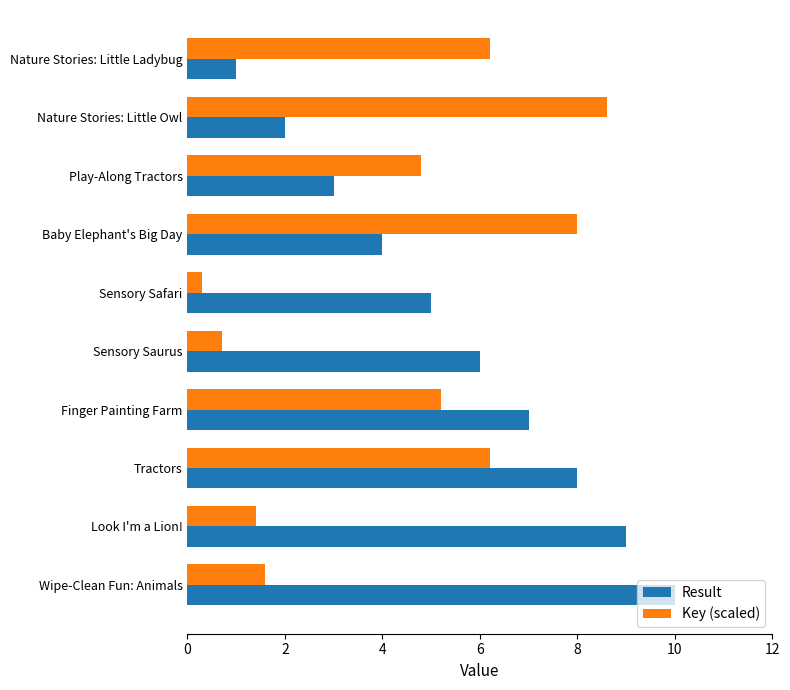

Which label corresponds to the smallest value in the chart?

Sensory Safari